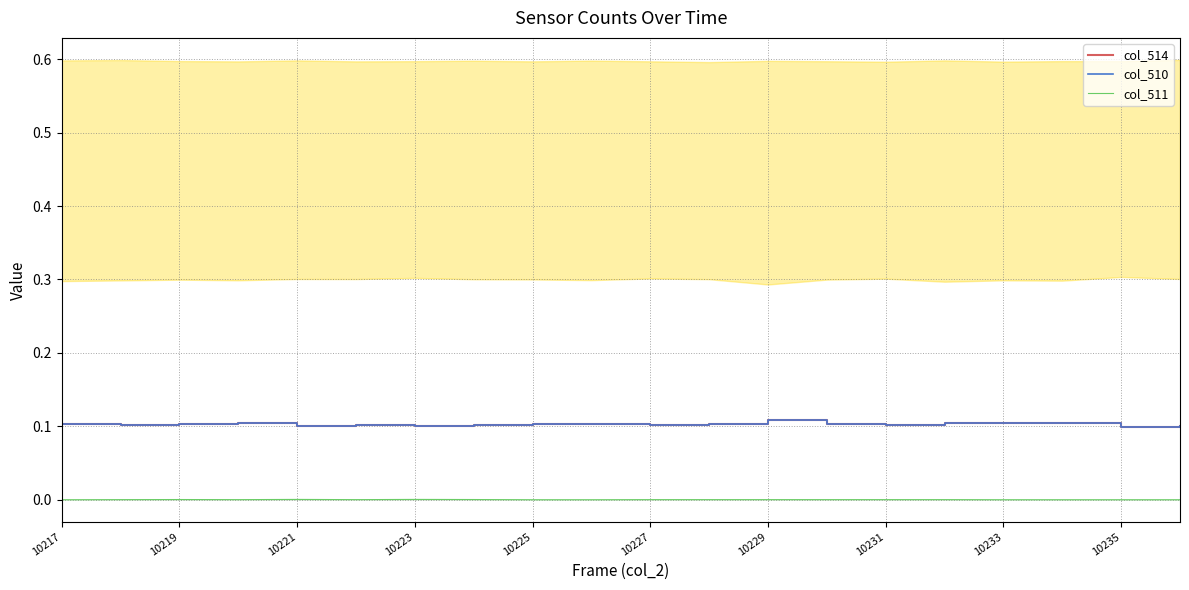

How many series are shown in this chart?

3